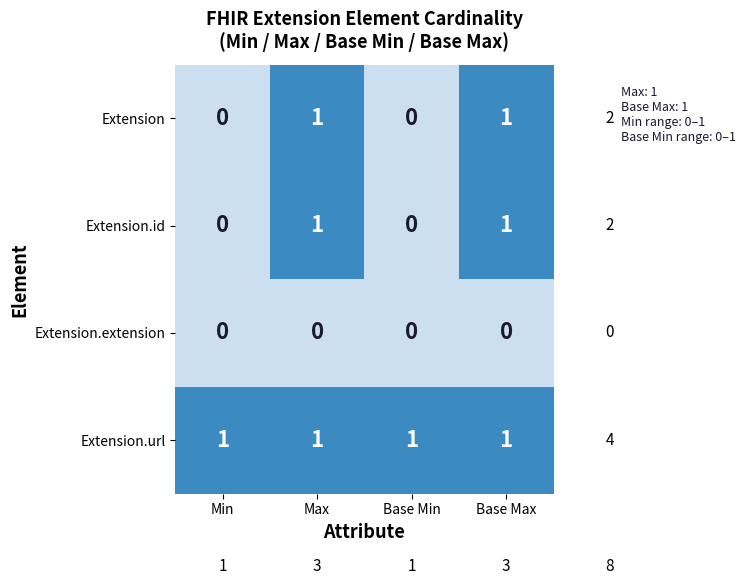

Which series has the largest total across all categories?

Extension.url